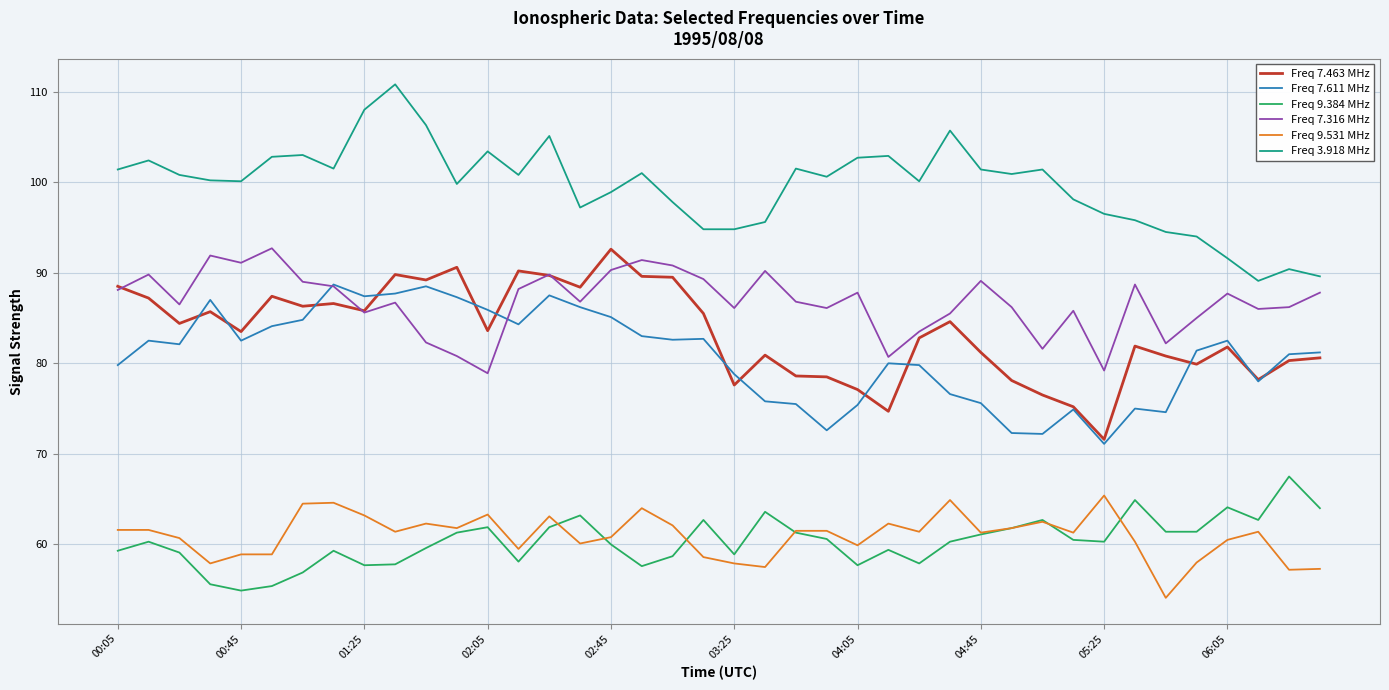

At how many categories does at least one series exceed 86?

40